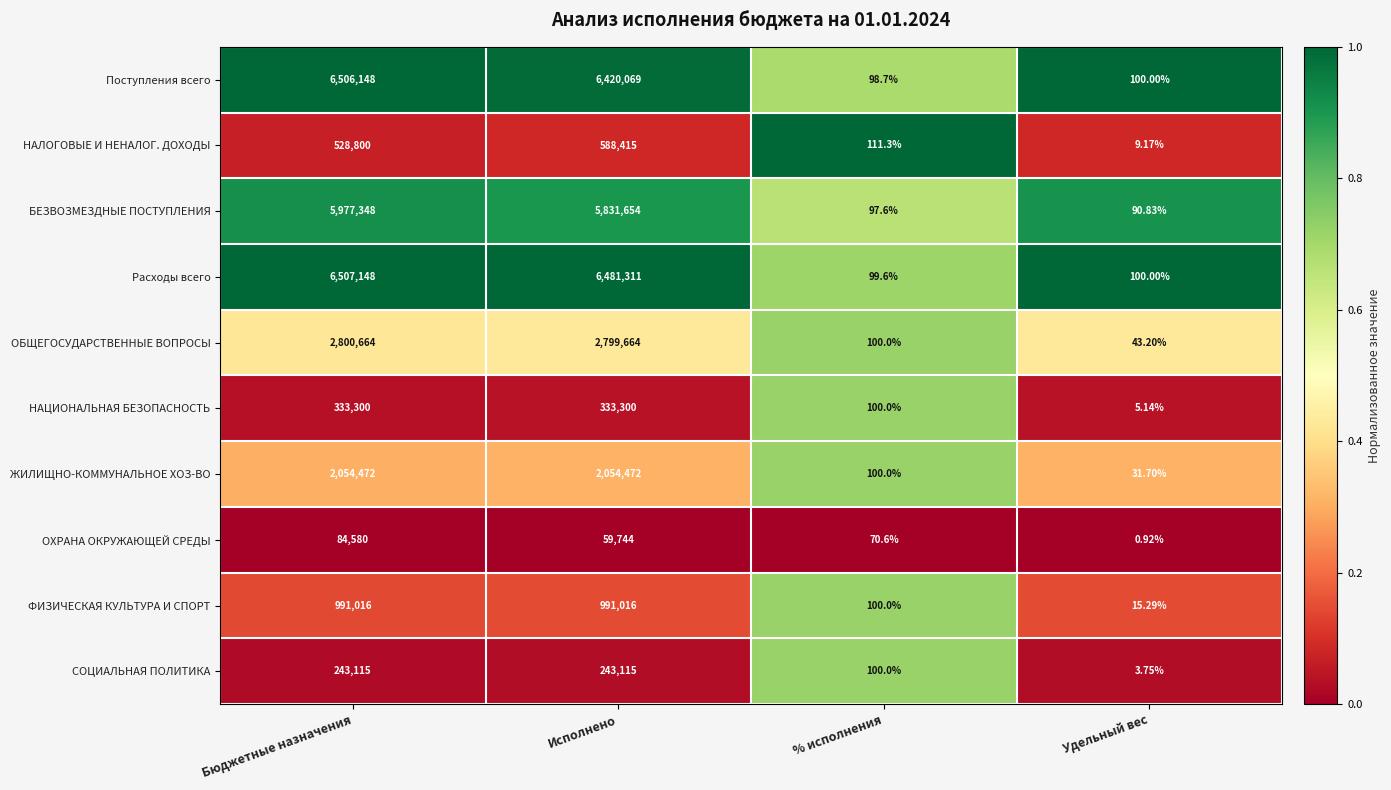

Which category has the lowest value across all series?

Удельный вес